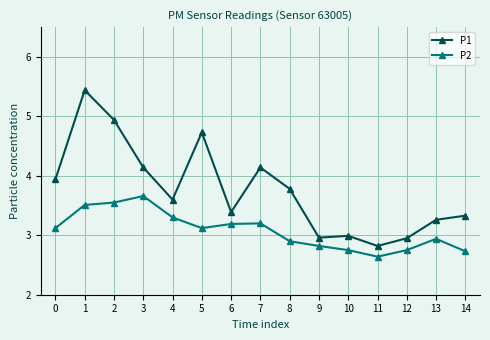

What is the difference between the maximum and minimum values in the P1 series?

2.6